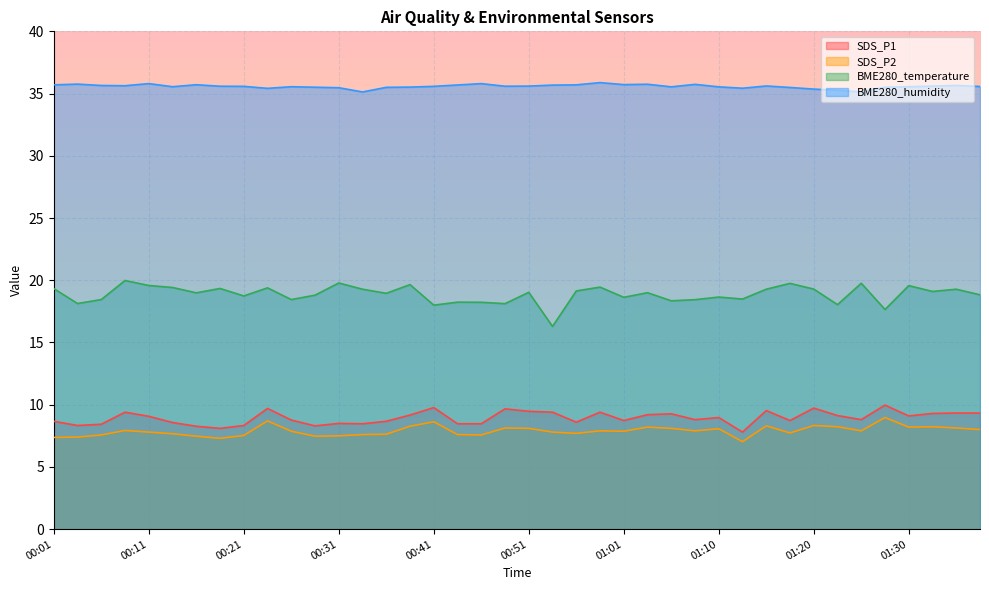

Which category has the highest value across all series?

00:58